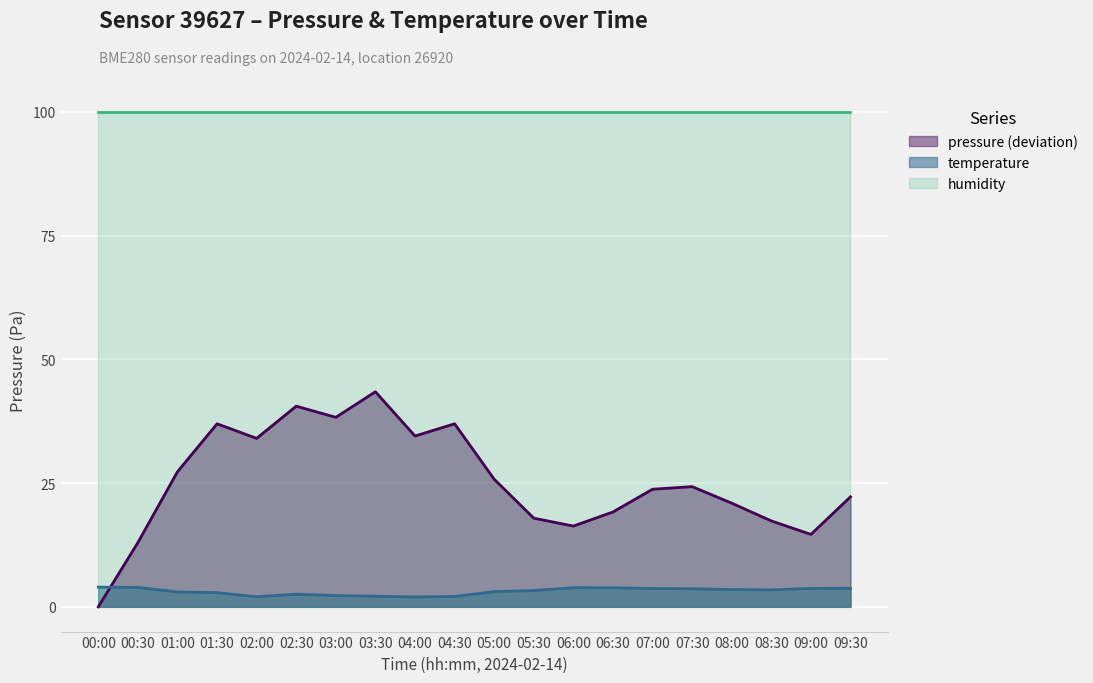

How many data points does each series have?

20